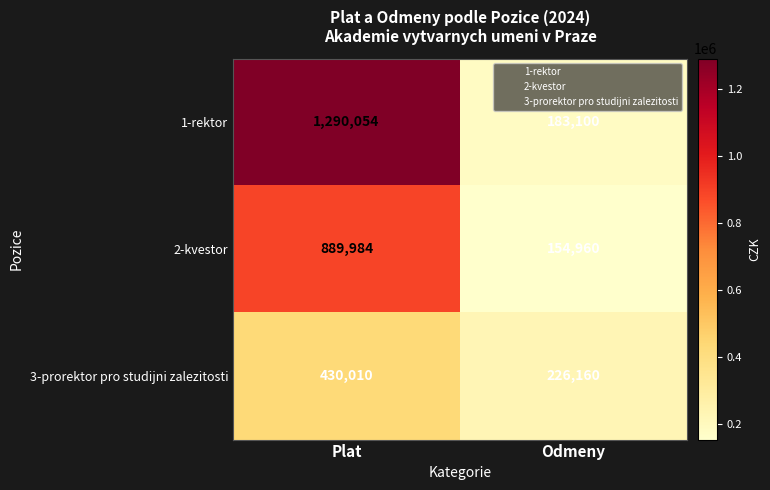

Rank the series at Plat from highest to lowest value.

1-rektor, 2-kvestor, 3-prorektor pro studijni zalezitosti